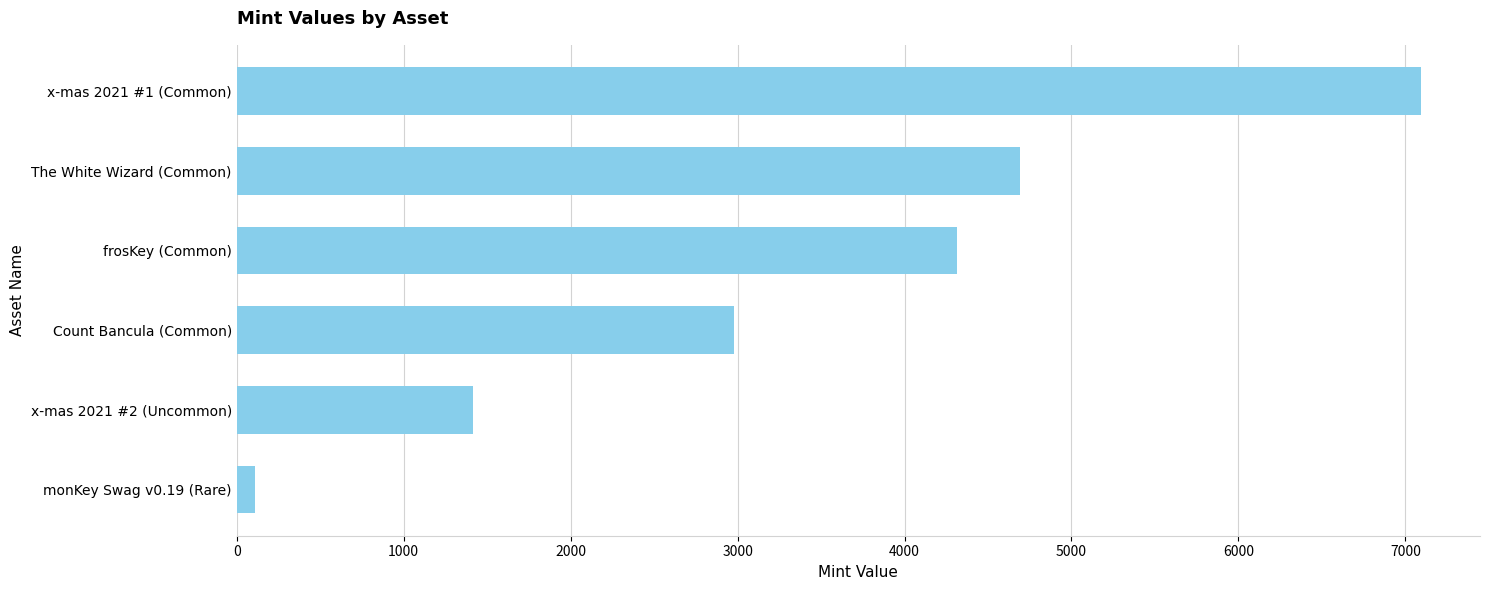

What is the difference between the second highest and minimum values?

4582